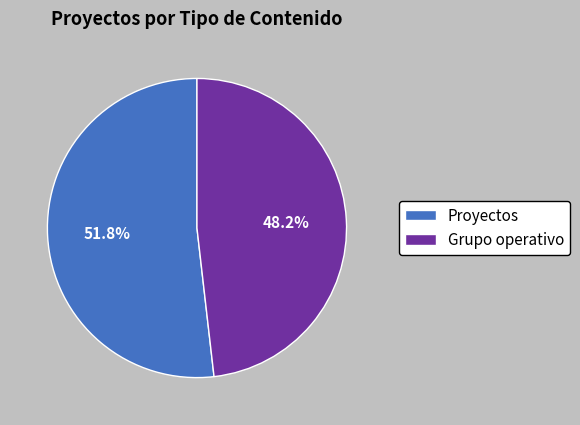

What percentage is NOT represented by Grupo operativo?

51.8%